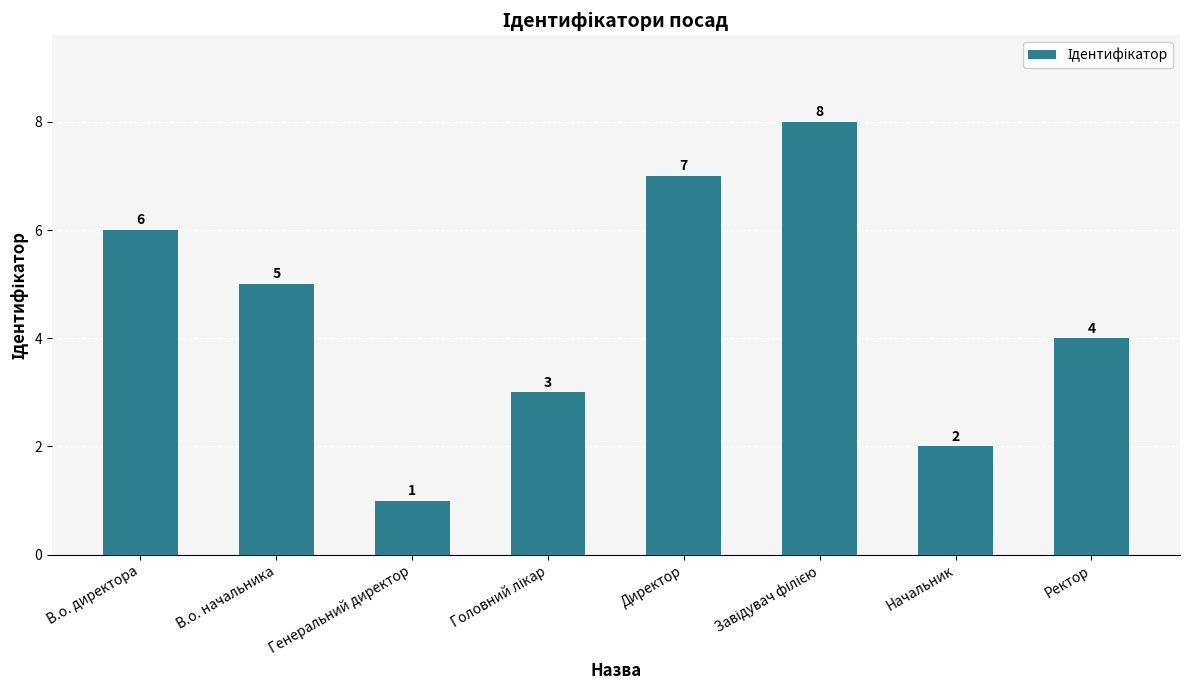

Reading left to right, list all the values displayed in this chart.

6	5	1	3	7	8	2	4